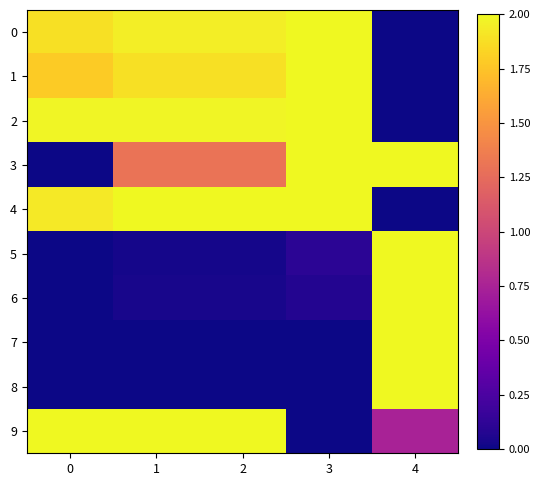

Between 1 and 3, which is larger?

3